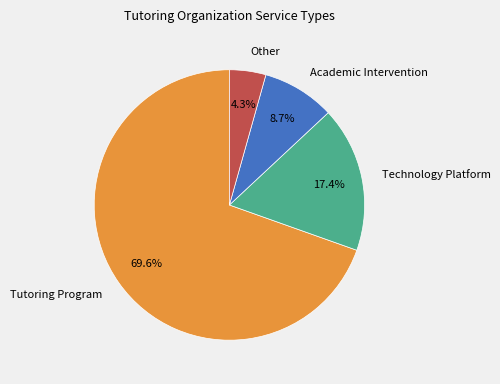

Is the sum of Academic Intervention and Technology Platform greater than half?

No